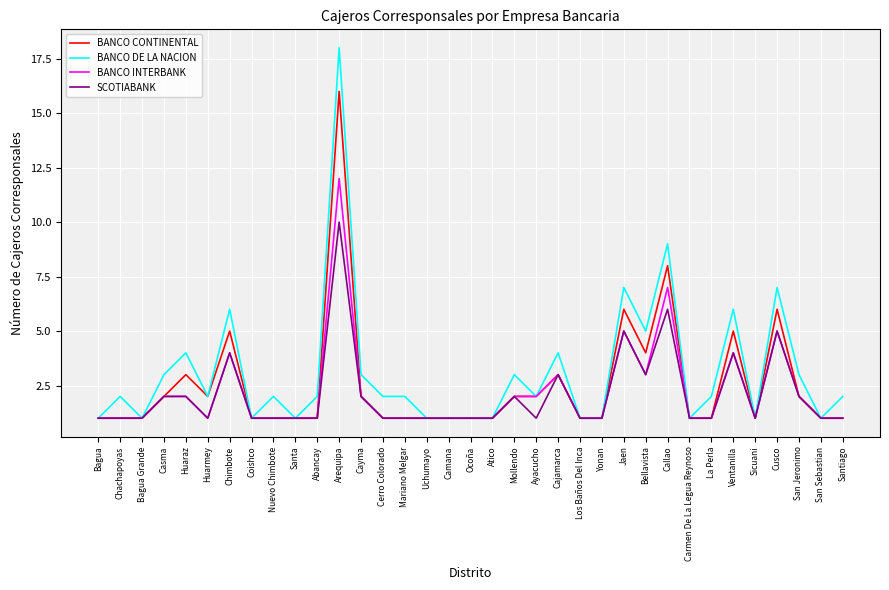

What are all the series names shown in the legend?

BANCO CONTINENTAL, BANCO DE LA NACION, BANCO INTERBANK, SCOTIABANK